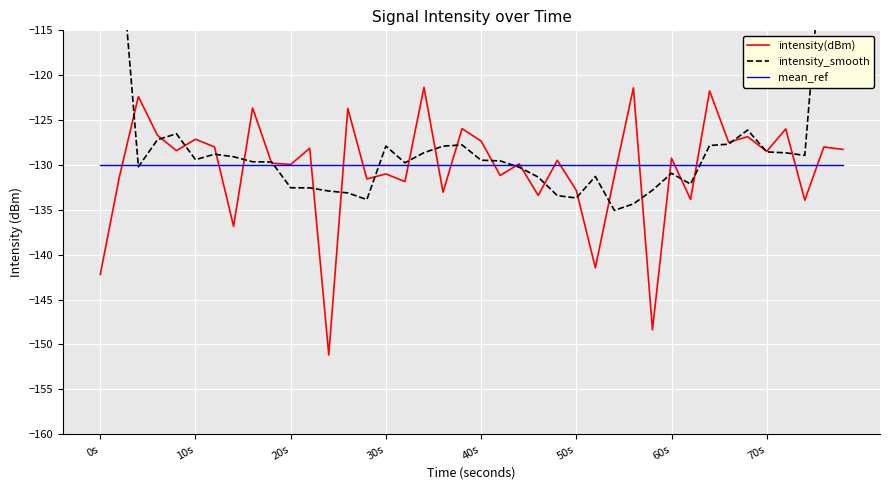

What is the minimum value for mean_ref?

-130.0